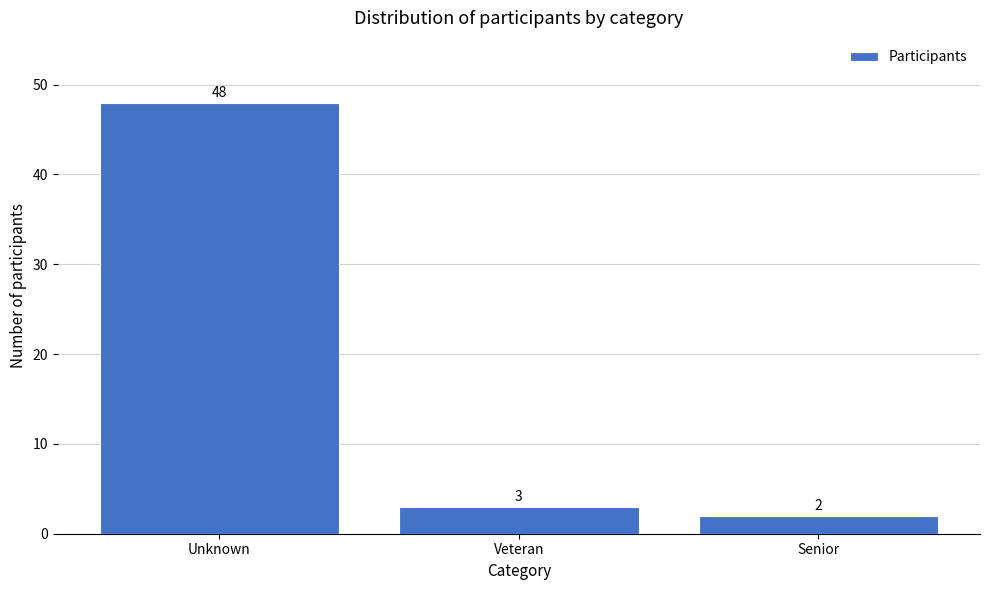

Reading left to right, list all the values displayed in this chart.

48	3	2